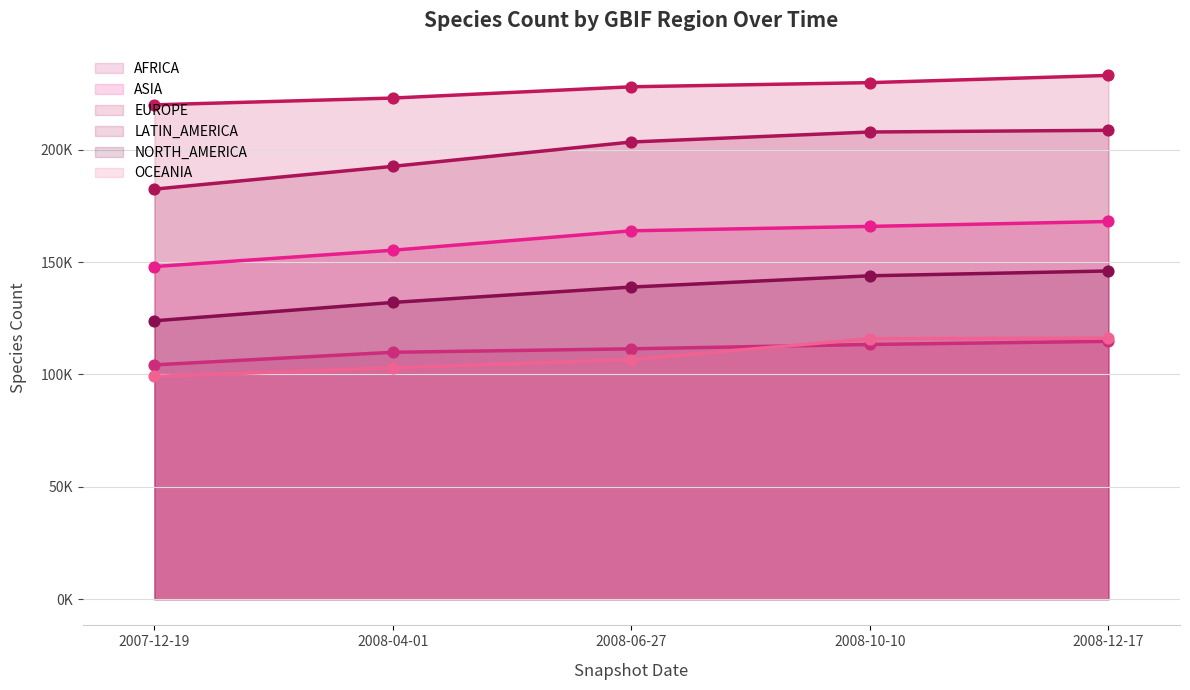

Which series contains the highest Y value?

EUROPE